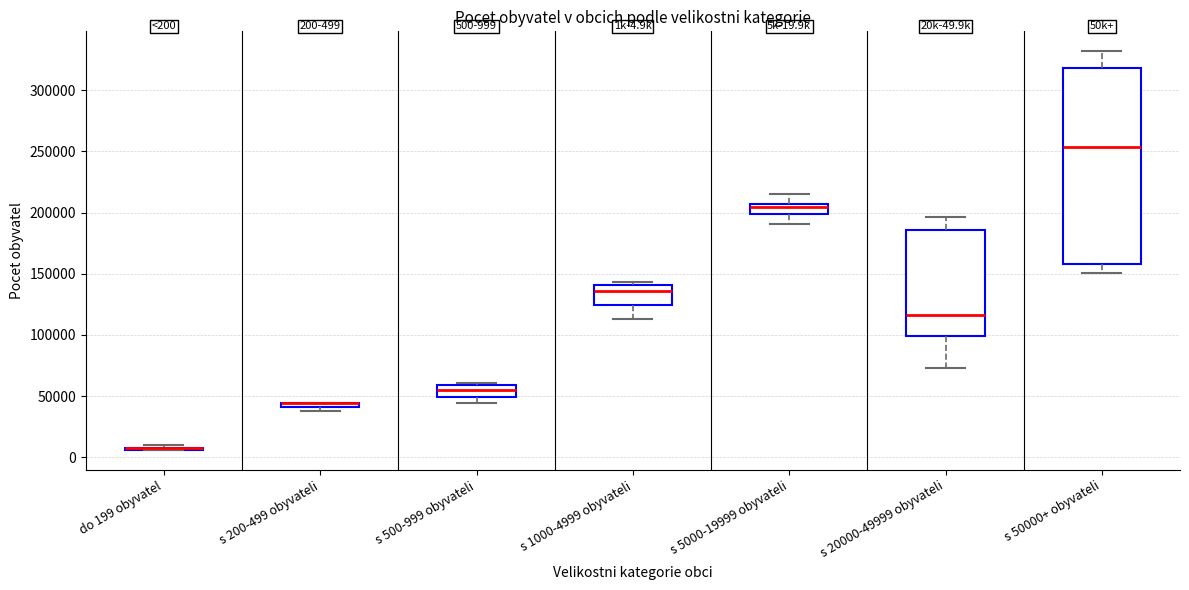

Comparing the boxes themselves (not the whiskers), which one is the tallest?

s 50000+ obyvateli